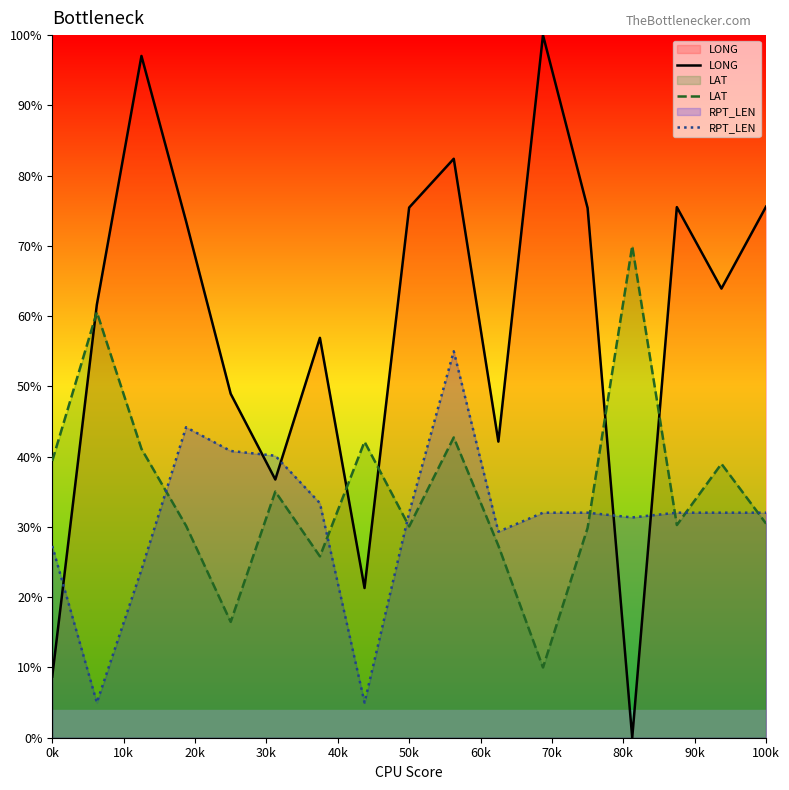

At how many categories does at least one series exceed 58?

11